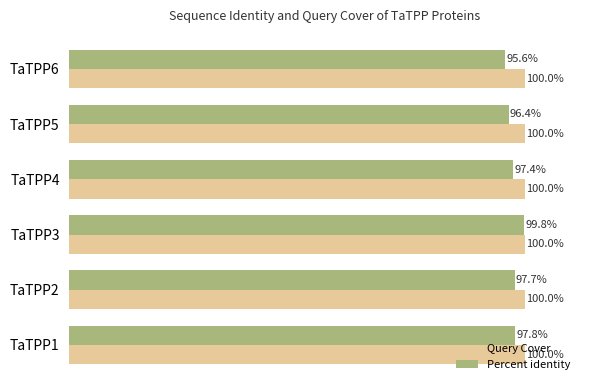

What are all the series names shown in the legend?

Query Cover, Percent identity